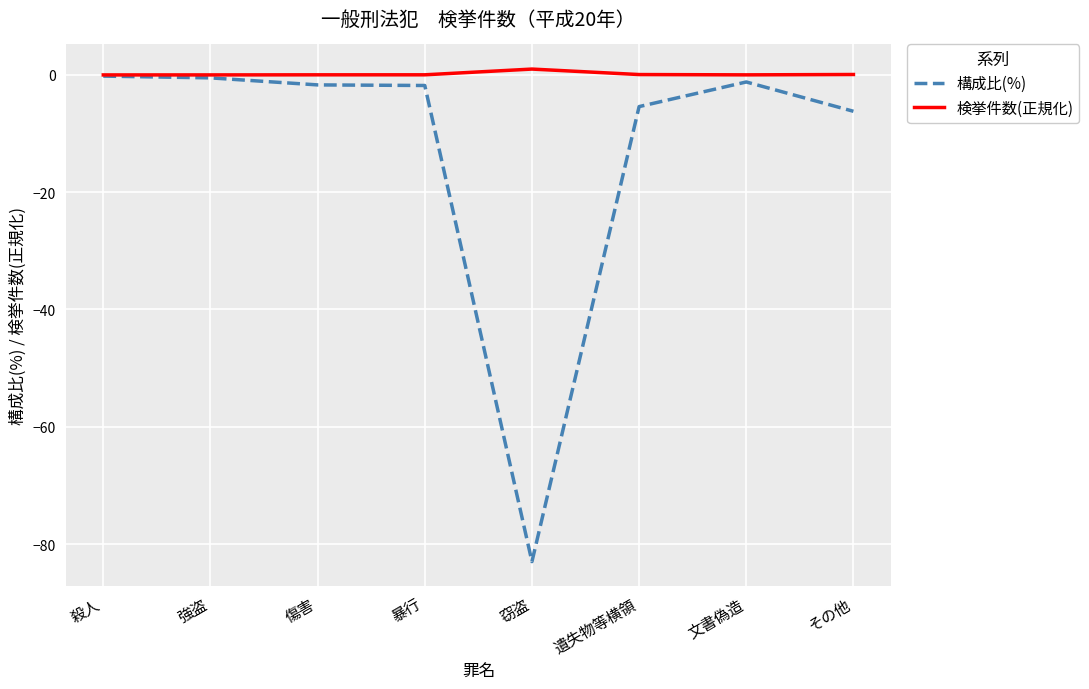

Rank the series by their average value, from highest to lowest.

検挙件数(正規化), 構成比(%)